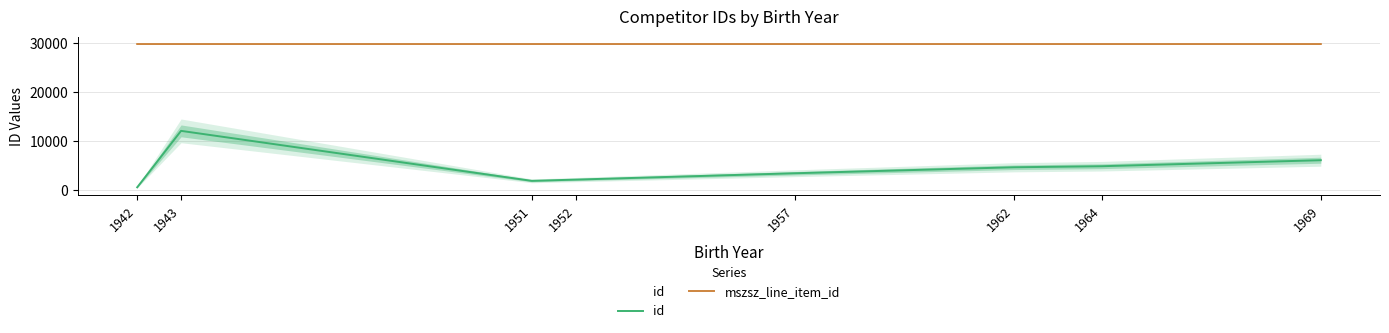

What is the difference between the id values at 1957 and 1951?

1548